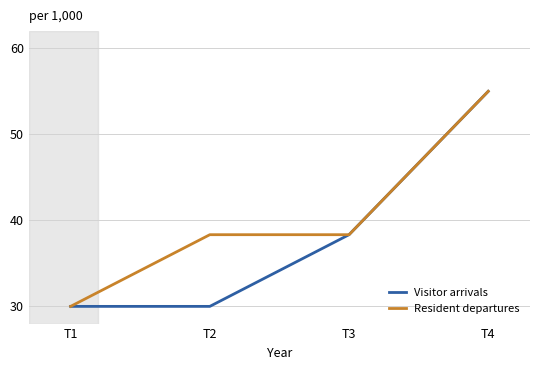

True or false: Visitor arrivals has more than 0 interior local peaks.

False